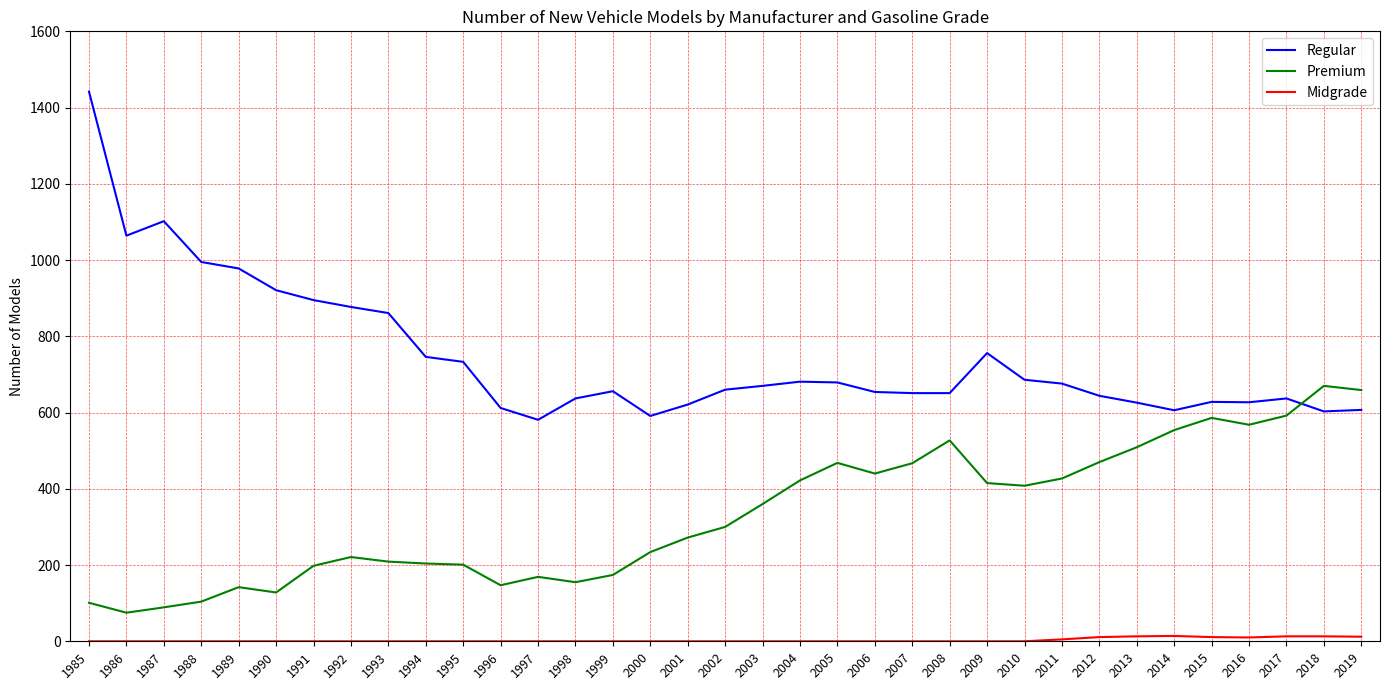

The Premium series shows 784 at 2005. True or false?

False